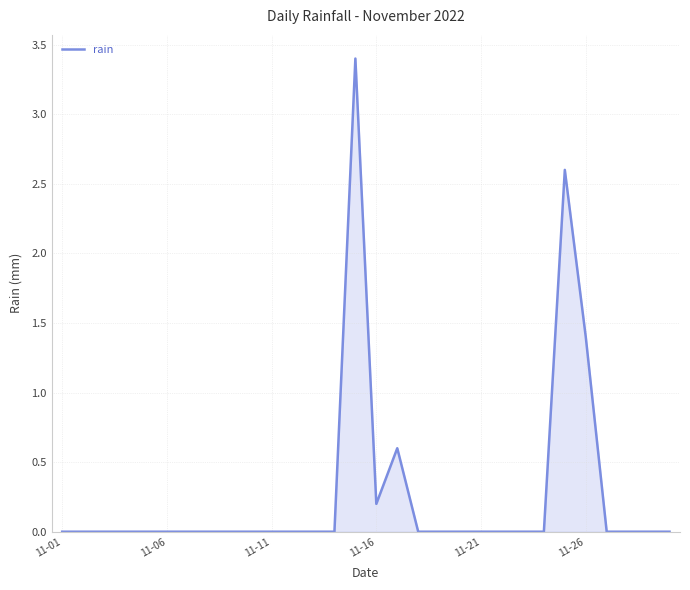

What is the difference between the maximum and minimum values?

3.4